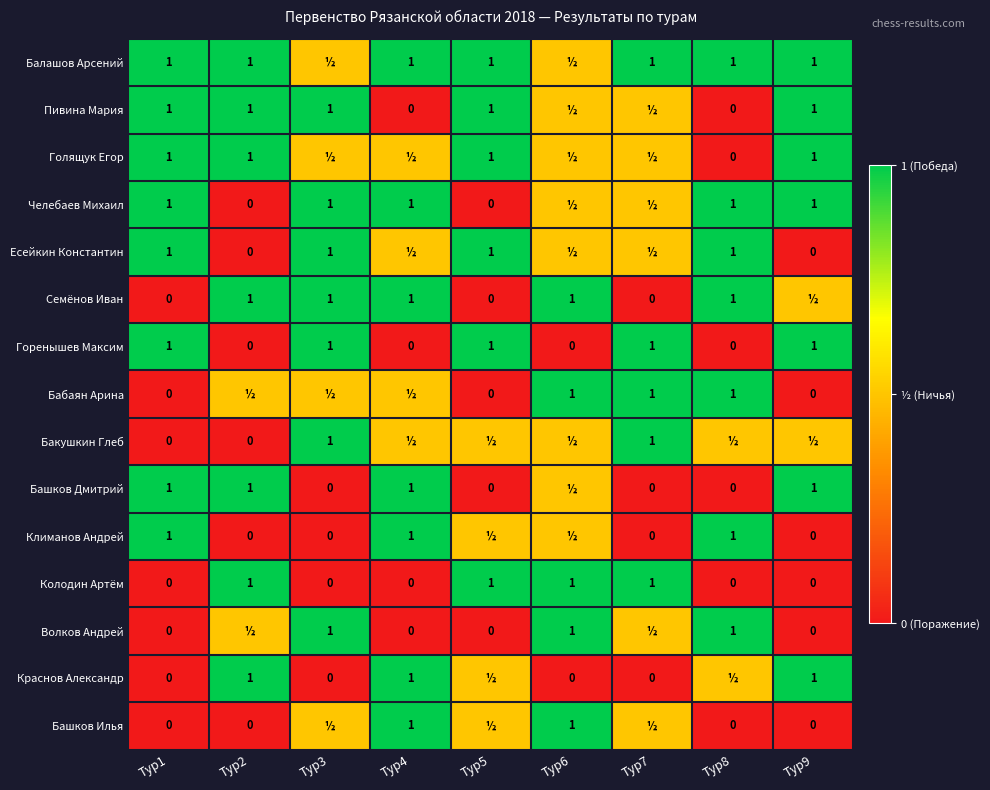

The value of Горенышев Максим at Тур4 is 0.7. True or false?

False